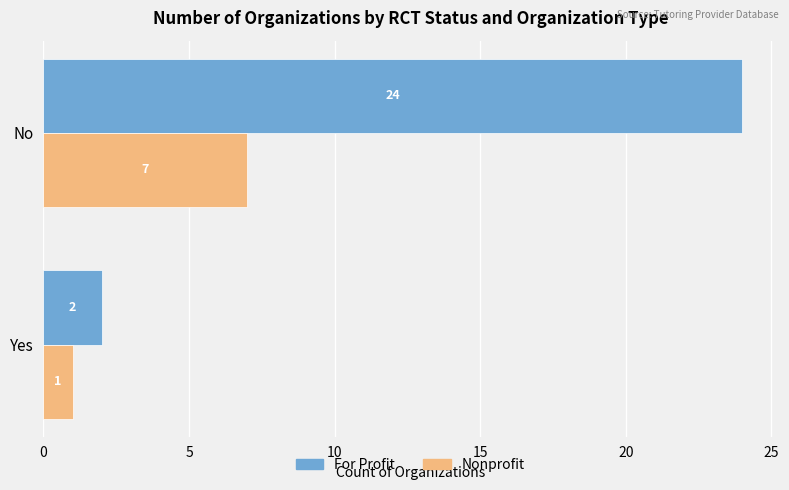

The value of For Profit at Yes is 1. True or false?

False